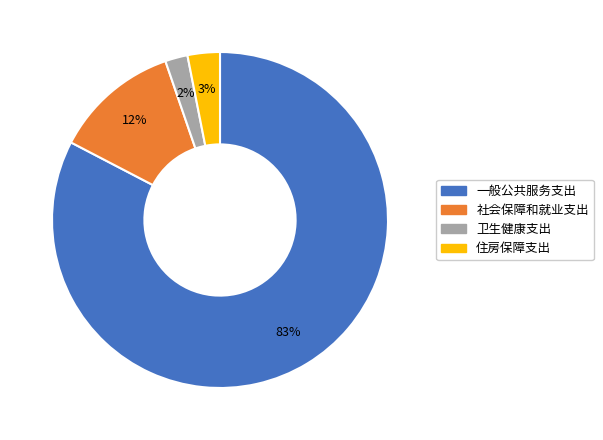

To the nearest percent, what is the difference between the 住房保障支出 and 卫生健康支出 slice percentages?

1%